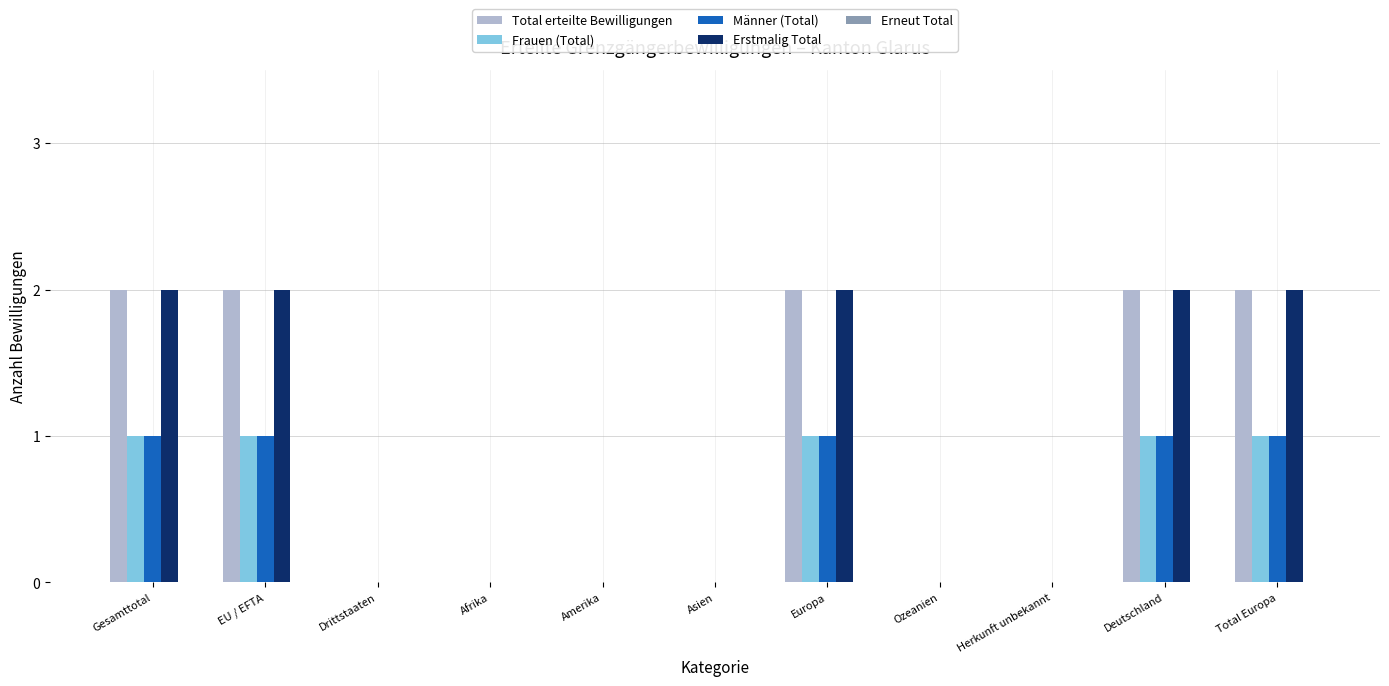

Count the number of categories in the chart.

11